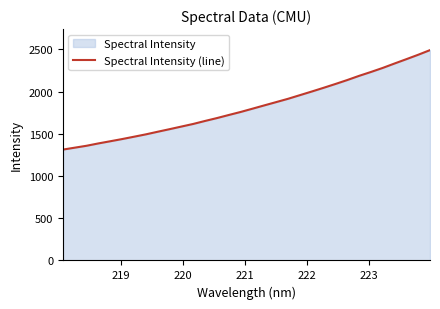

What is the difference between the maximum and minimum values?

1177.6